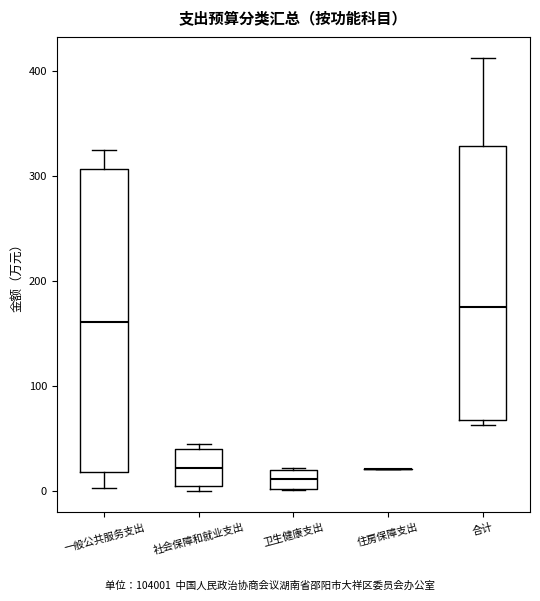

Reading left to right, transcribe this box plot: for each box, give where its median line is, the range the box spans, and where its two whiskers end, as read against the y-axis. The values are not printed on the chart, so give them approximately, as read against the axis.

一般公共服务支出: median 160, box 20 to 310, whiskers 0 to 320
社会保障和就业支出: median 20, box 0 to 40, whiskers 0 (just below the box's lower edge) to 40 (just above the box's upper edge)
卫生健康支出: median 10, box 0 to 20, whiskers 0 to 20
住房保障支出: box collapsed to a line at 20, whiskers 20 to 20
合计: median 170, box 70 to 330, whiskers 60 to 410